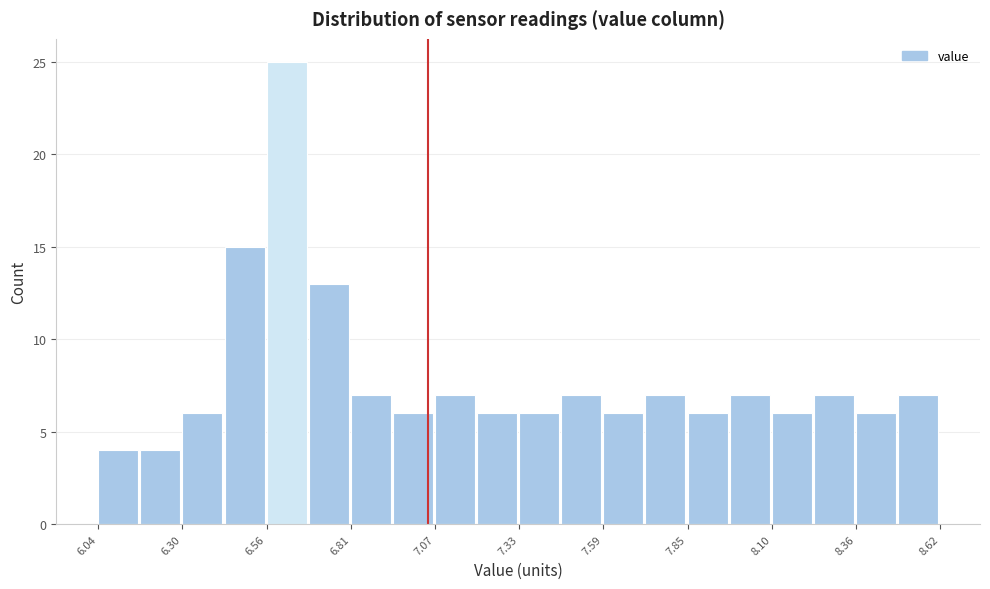

Around what value on the x-axis is the tallest bar? Give the approximate position of its centre, as read against the axis.

6.60